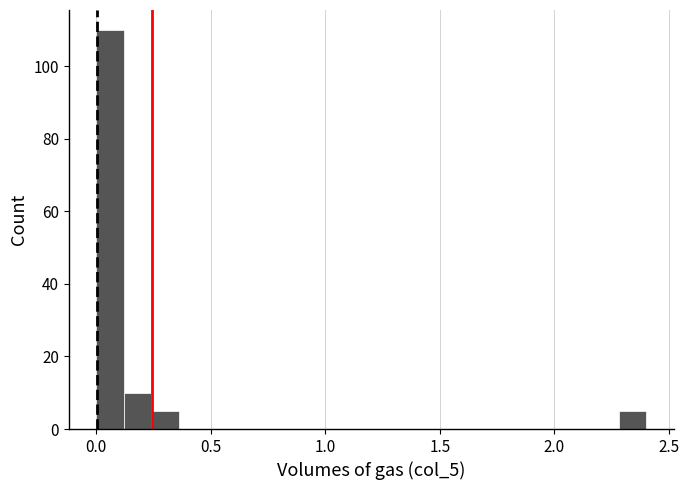

Around what value on the x-axis is the tallest bar? Give the approximate position of its centre, as read against the axis.

0.05